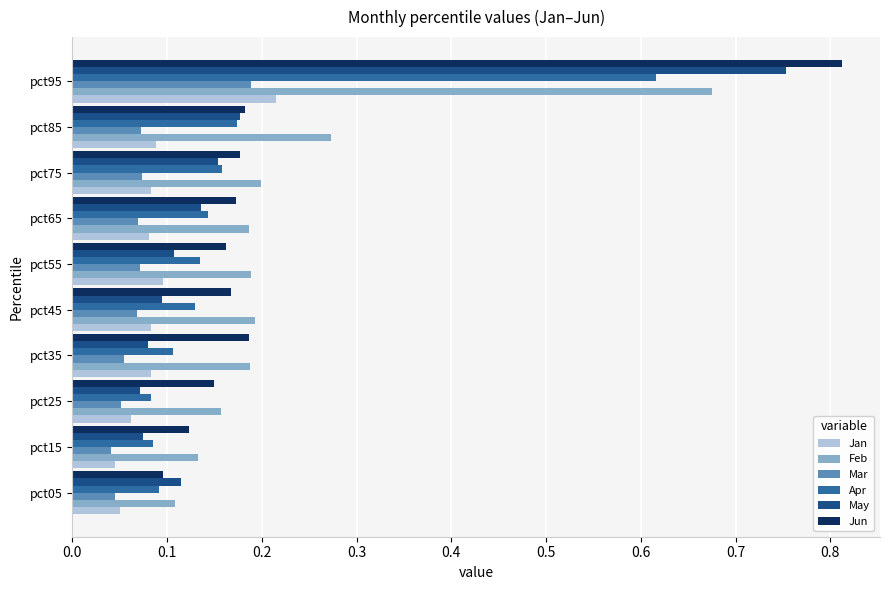

Between pct45 and pct95, which series saw the biggest shift?

May